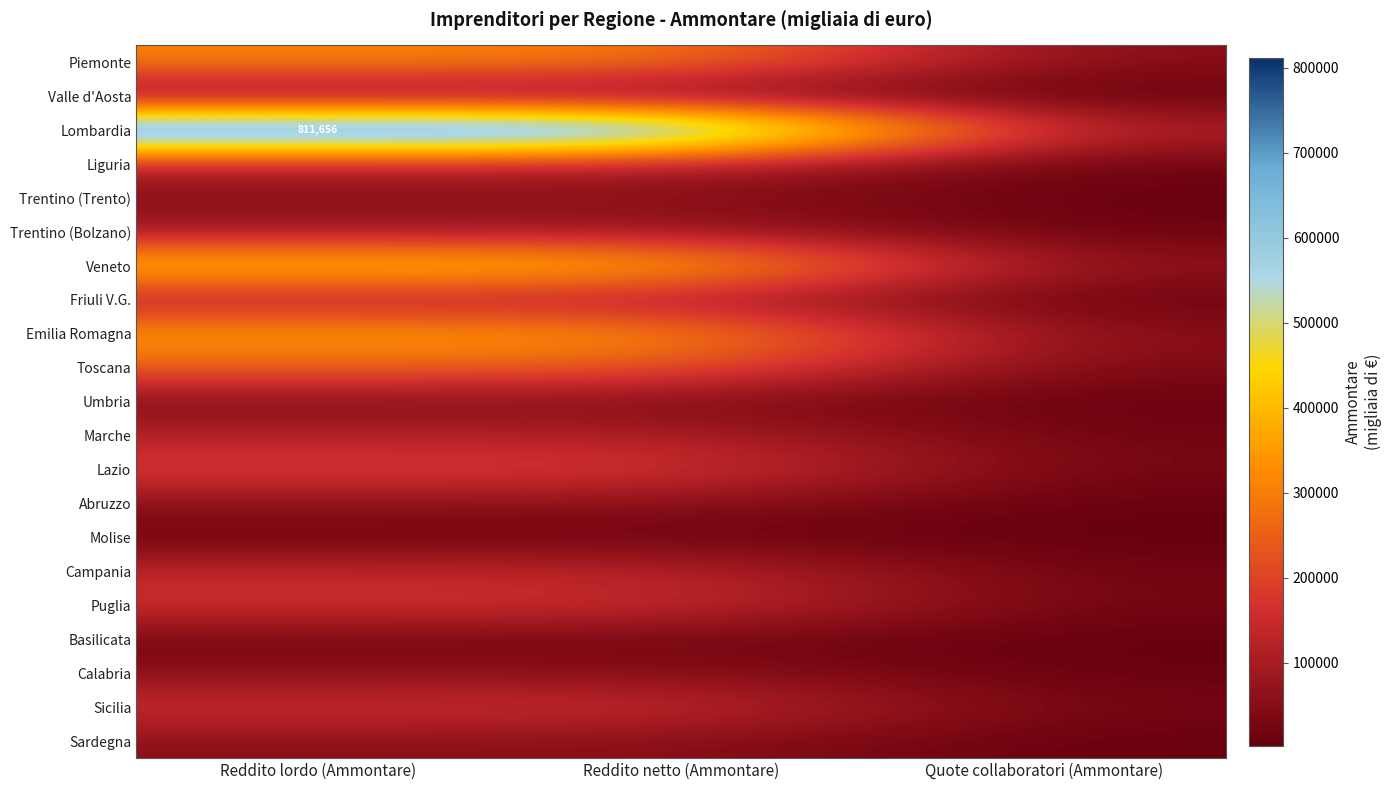

Between Reddito netto (Ammontare) and Quote collaboratori (Ammontare), which series saw the biggest shift?

Lombardia